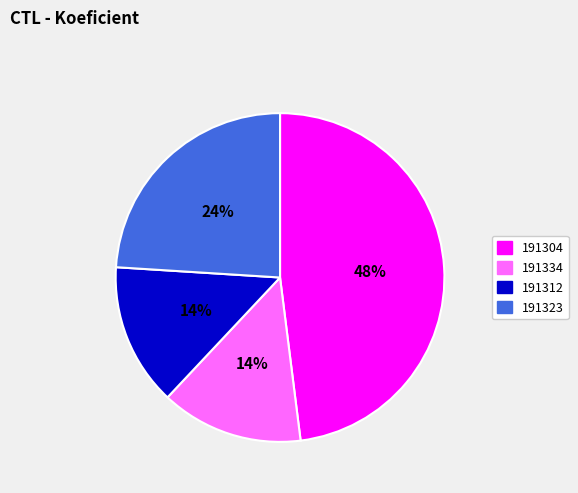

Combined, do 191312 and 191334 account for over 50%?

No